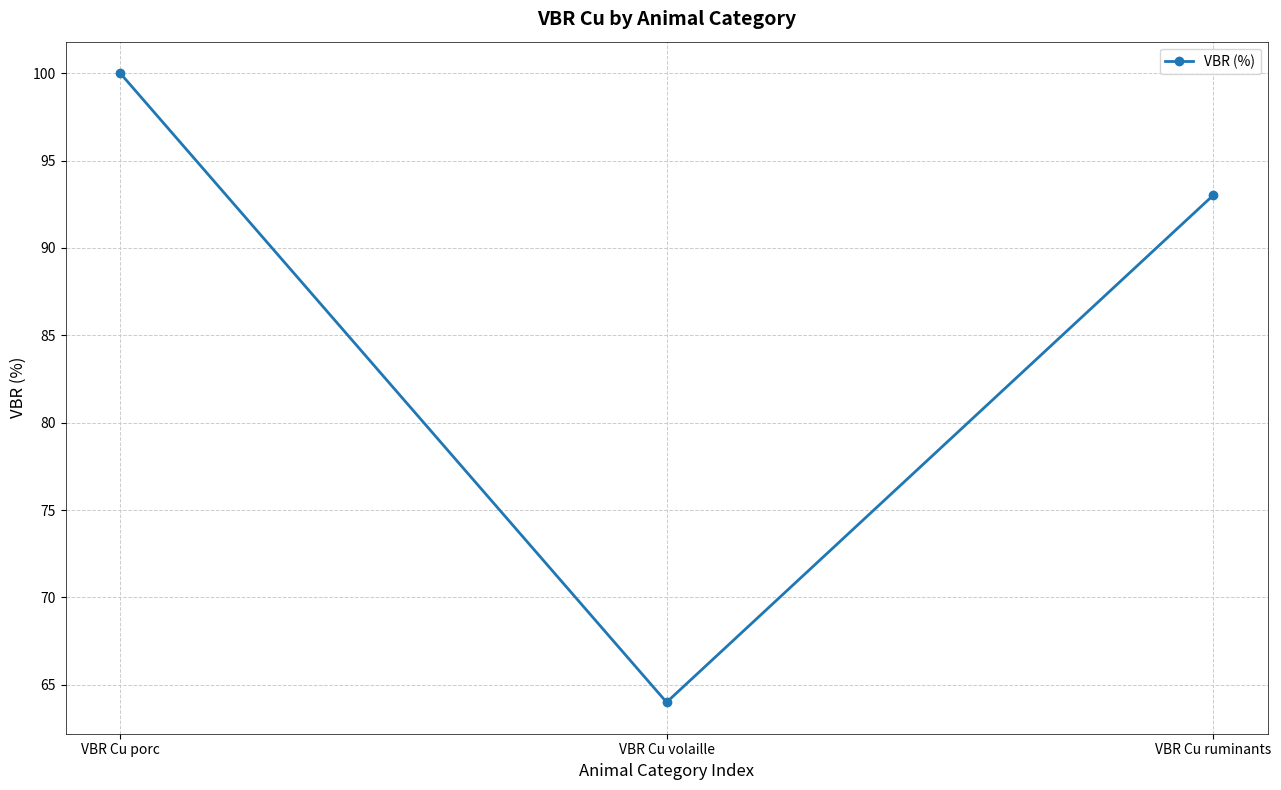

What position from the right is VBR Cu volaille?

2